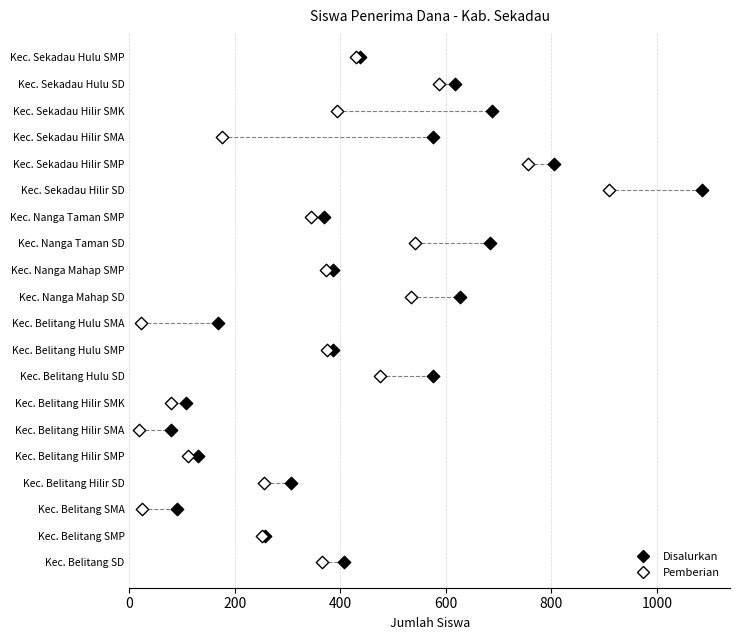

What are all the series names shown in the legend?

Disalurkan, Pemberian